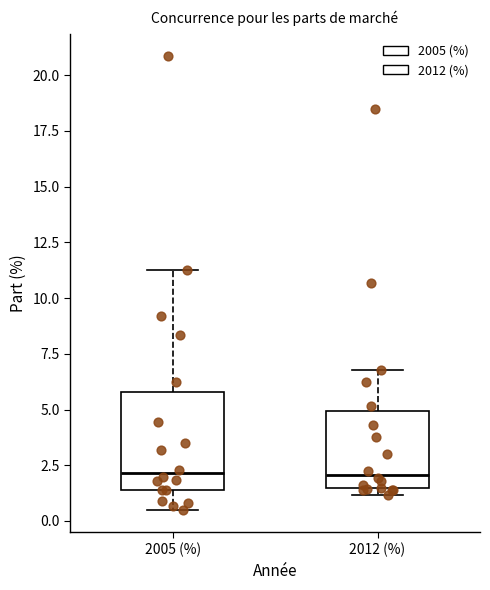

Comparing the boxes themselves (not the whiskers), which one is the tallest?

2005 (%)